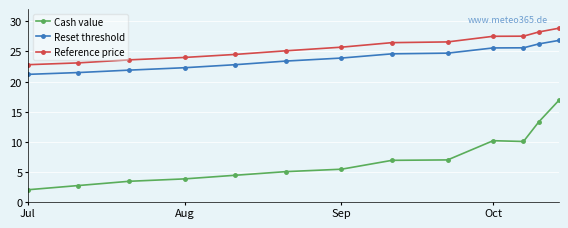

What is the value of the Reference price point at the 2nd from the left?

23.1